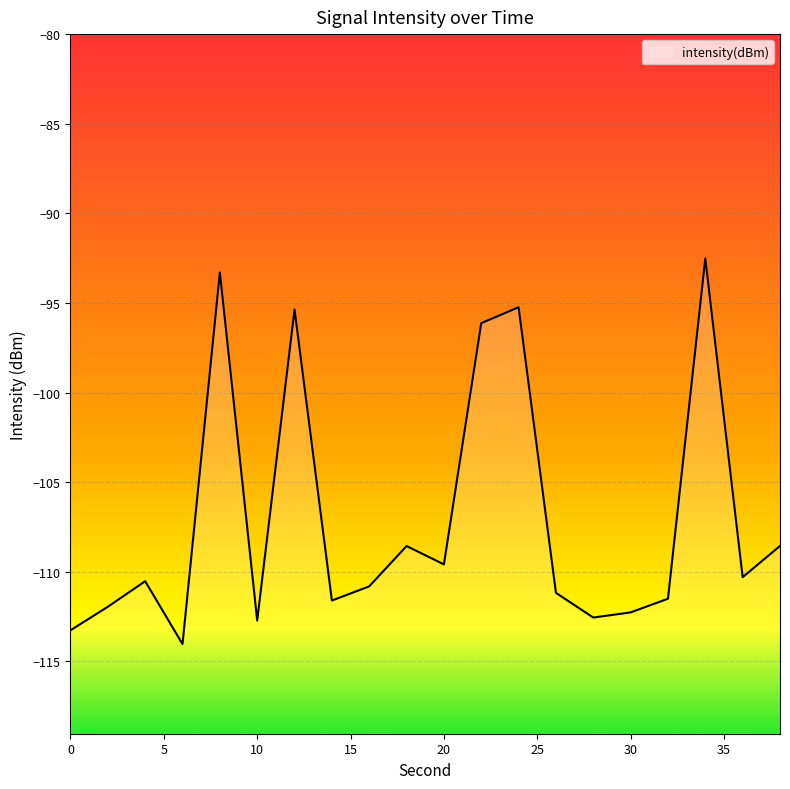

How many values are below -110?

12